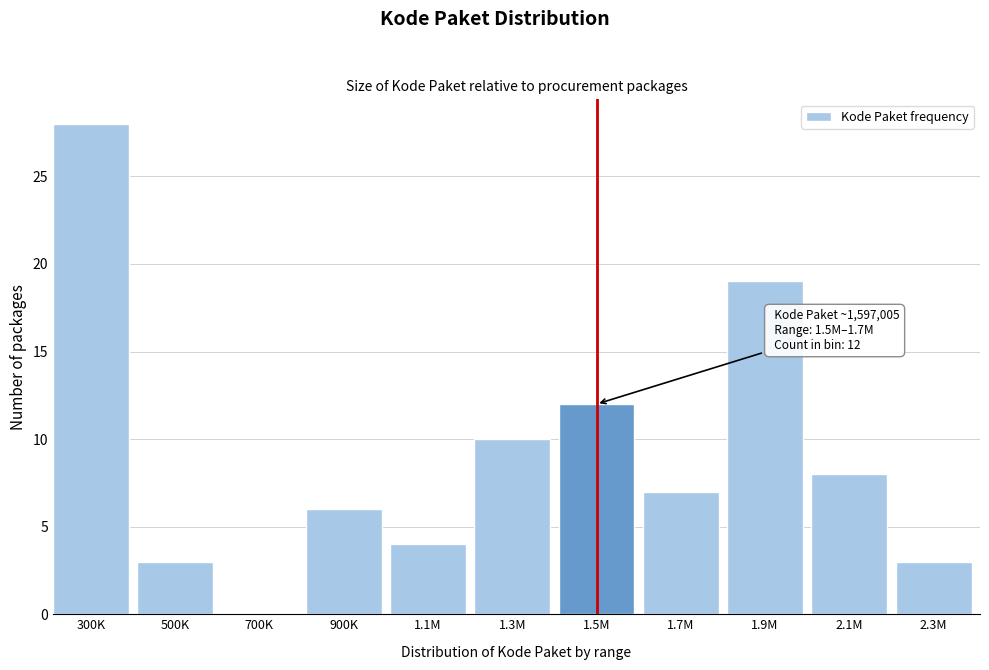

Reading left to right, extract all data points from this chart.

300K=28	500K=3	700K=0	900K=6	1.1M=4	1.3M=10	1.5M=12	1.7M=7	1.9M=19	2.1M=8	2.3M=3